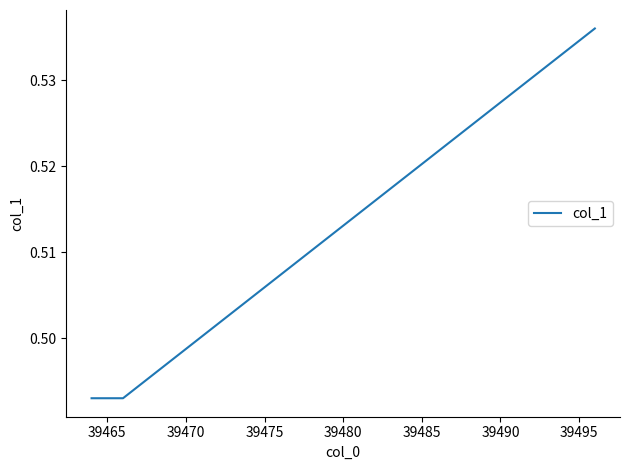

What is the sum of all values?

1.5